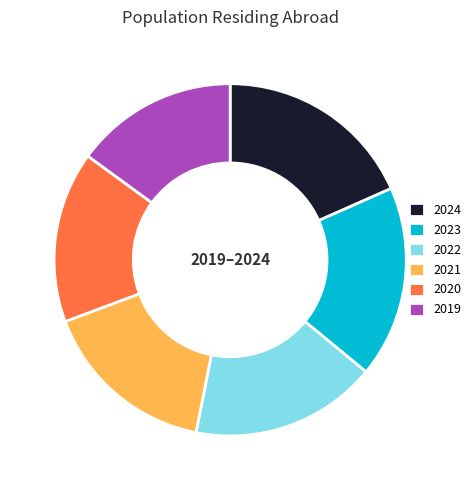

Count the number of slices in the pie.

6